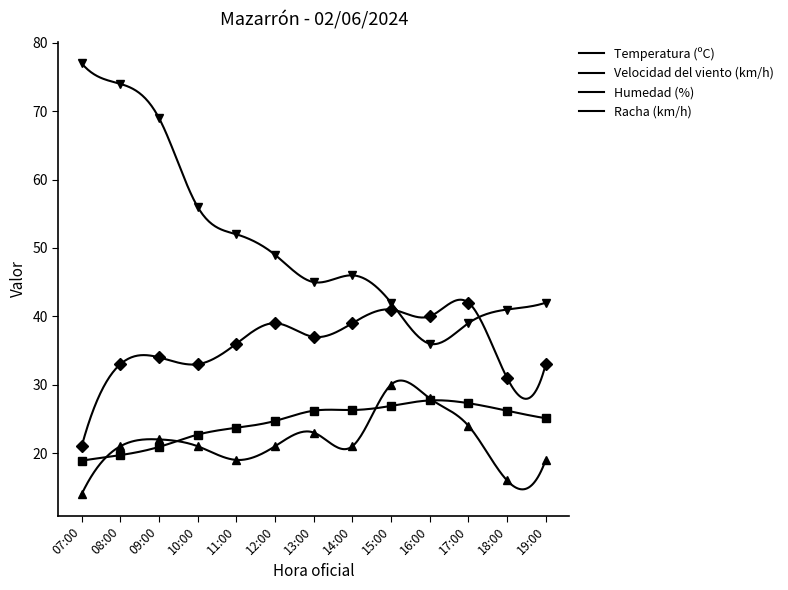

Reading left to right, transcribe all the data shown in this chart.

Temperatura (ºC): 07:00=18.9	08:00=19.7	09:00=20.9	10:00=22.7	11:00=23.7	12:00=24.7	13:00=26.2	14:00=26.3	15:00=26.9	16:00=27.7	17:00=27.3	18:00=26.2	19:00=25.1
Velocidad del viento (km/h): 07:00=14.0	08:00=21.0	09:00=22.0	10:00=21.0	11:00=19.0	12:00=21.0	13:00=23.0	14:00=21.0	15:00=30.0	16:00=28.0	17:00=24.0	18:00=16.0	19:00=19.0
Humedad (%): 07:00=77.0	08:00=74.0	09:00=69.0	10:00=56.0	11:00=52.0	12:00=49.0	13:00=45.0	14:00=46.0	15:00=42.0	16:00=36.0	17:00=39.0	18:00=41.0	19:00=42.0
Racha (km/h): 07:00=21.0	08:00=33.0	09:00=34.0	10:00=33.0	11:00=36.0	12:00=39.0	13:00=37.0	14:00=39.0	15:00=41.0	16:00=40.0	17:00=42.0	18:00=31.0	19:00=33.0